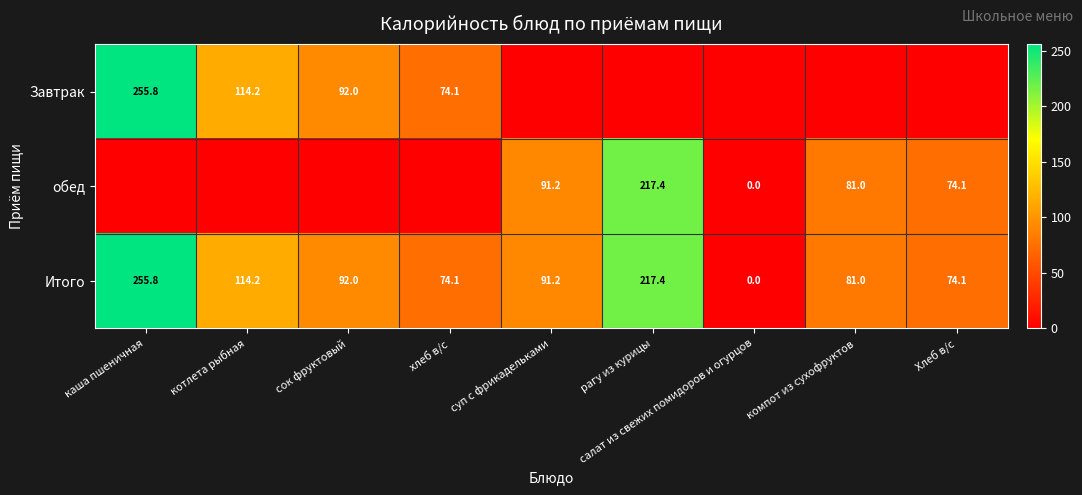

Is it true that Итого equals 114.2 at котлета рыбная?

True